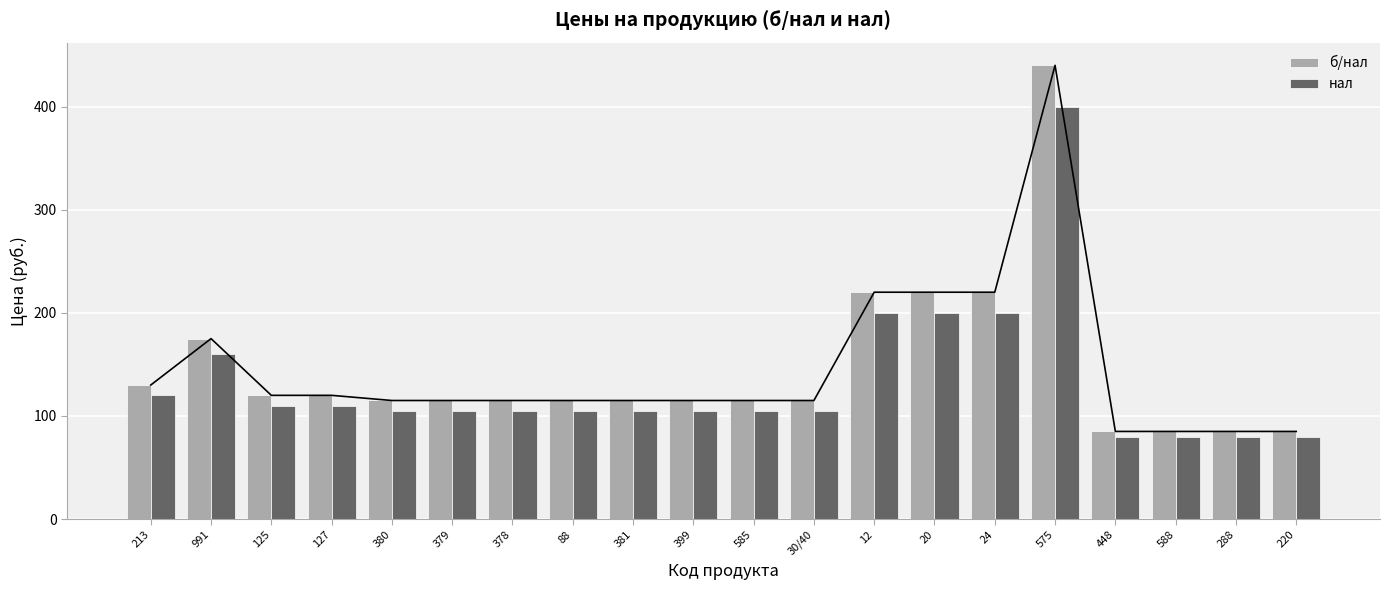

What is the difference between the maximum and second lowest values in the нал series?

320